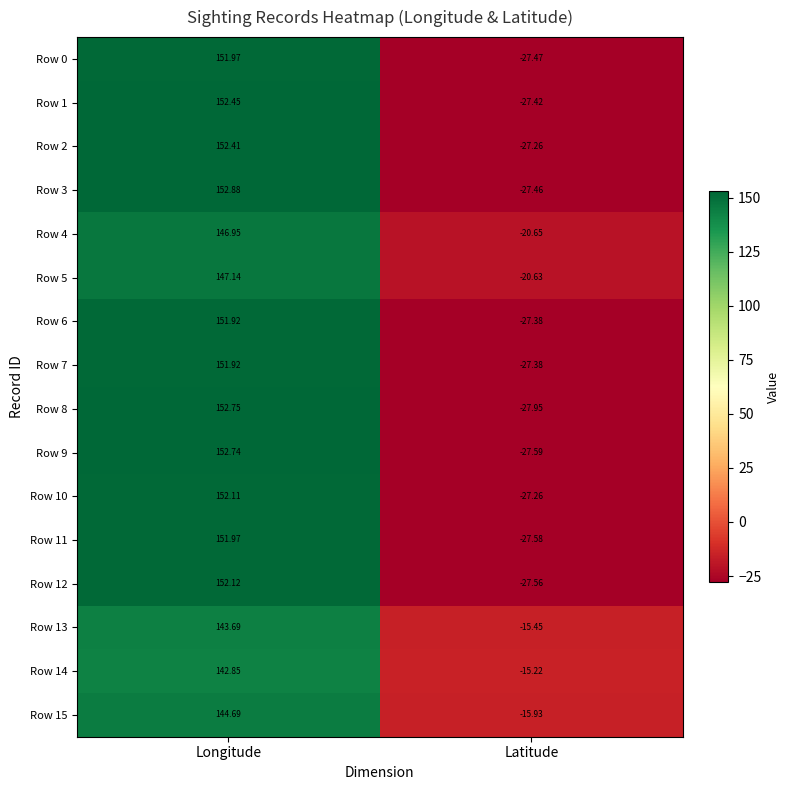

Count the number of categories in the chart.

2